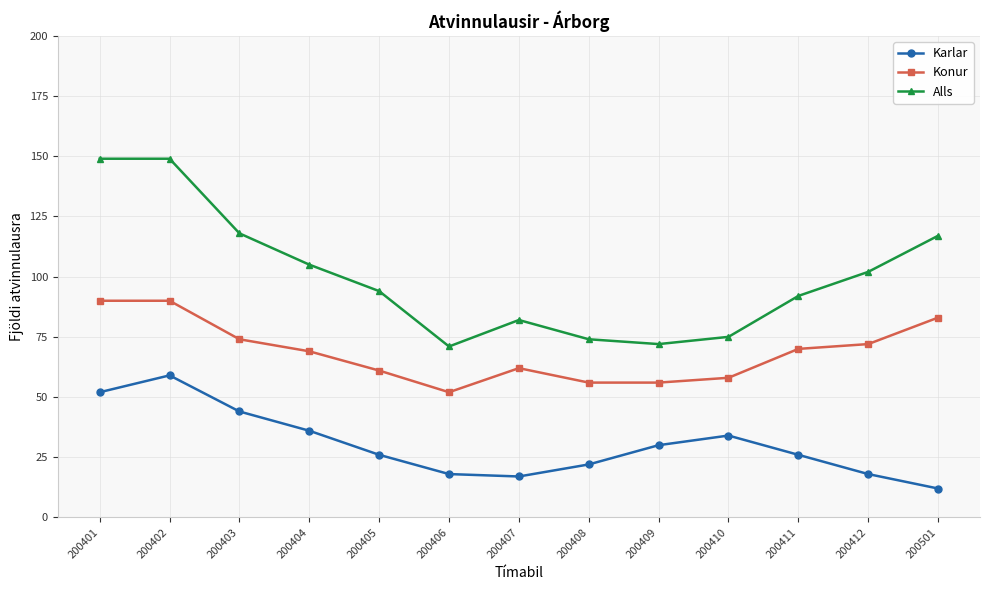

The Karlar series shows 22 at 200404. True or false?

False